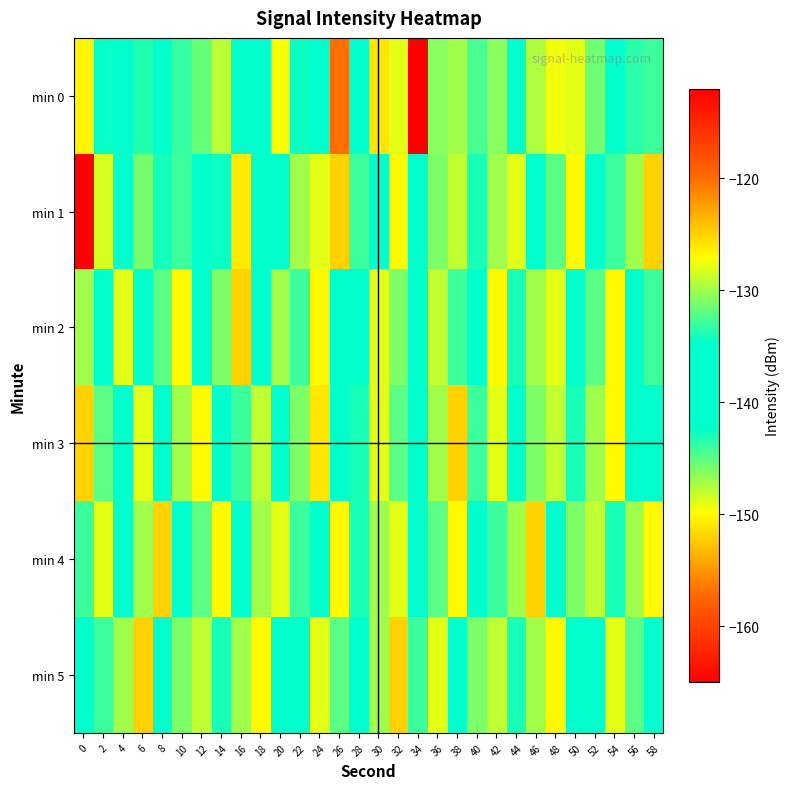

Rank the series at 20 from highest to lowest value.

min 0, min 4, min 2, min 1, min 3, min 5